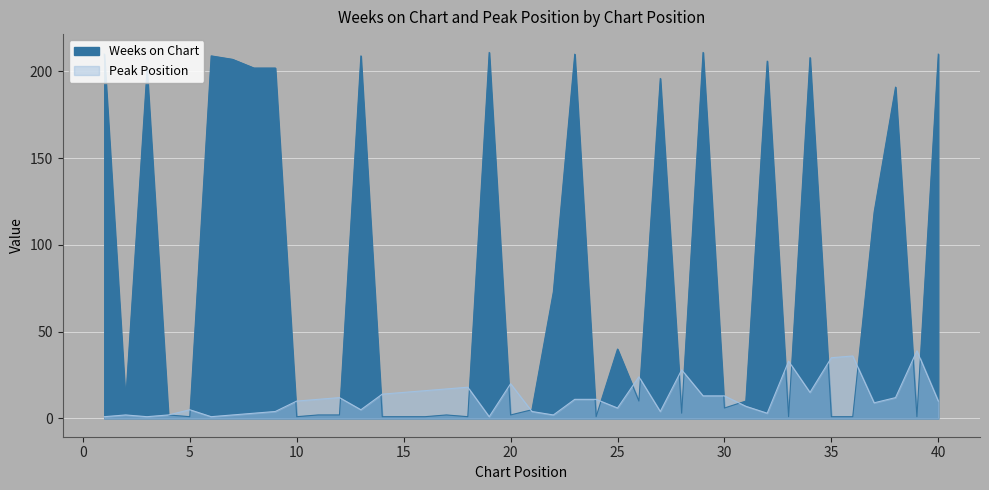

What is the average value of the Weeks on Chart series?

84